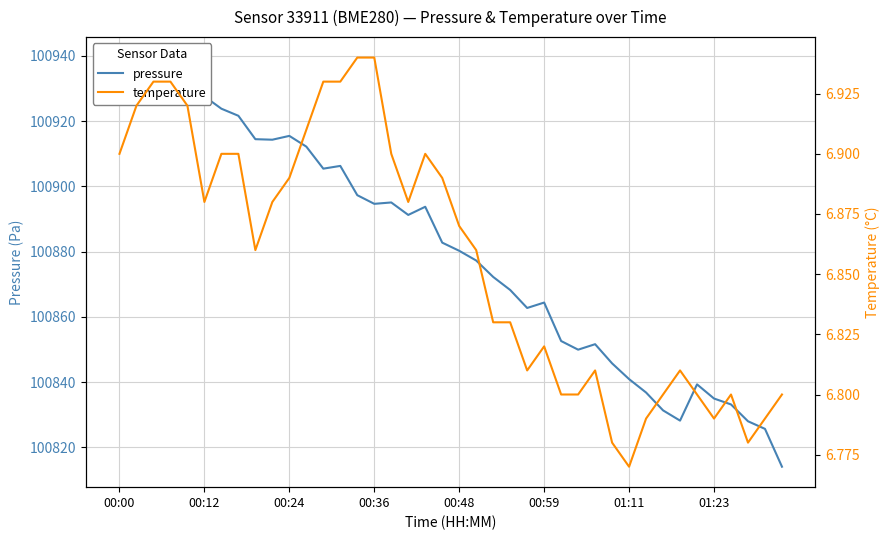

What is the maximum value for temperature?

6.9